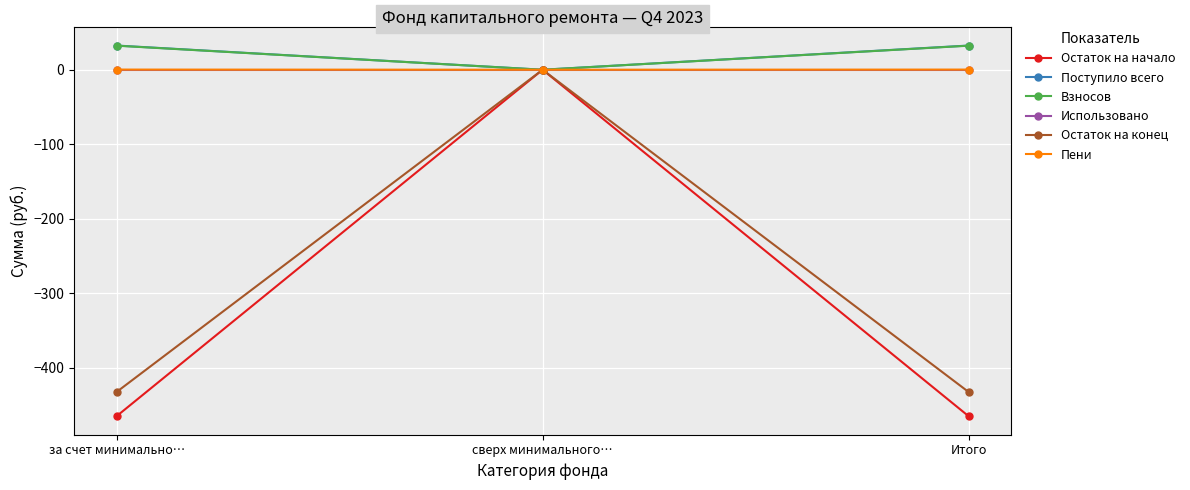

What position from the right is Итого?

1